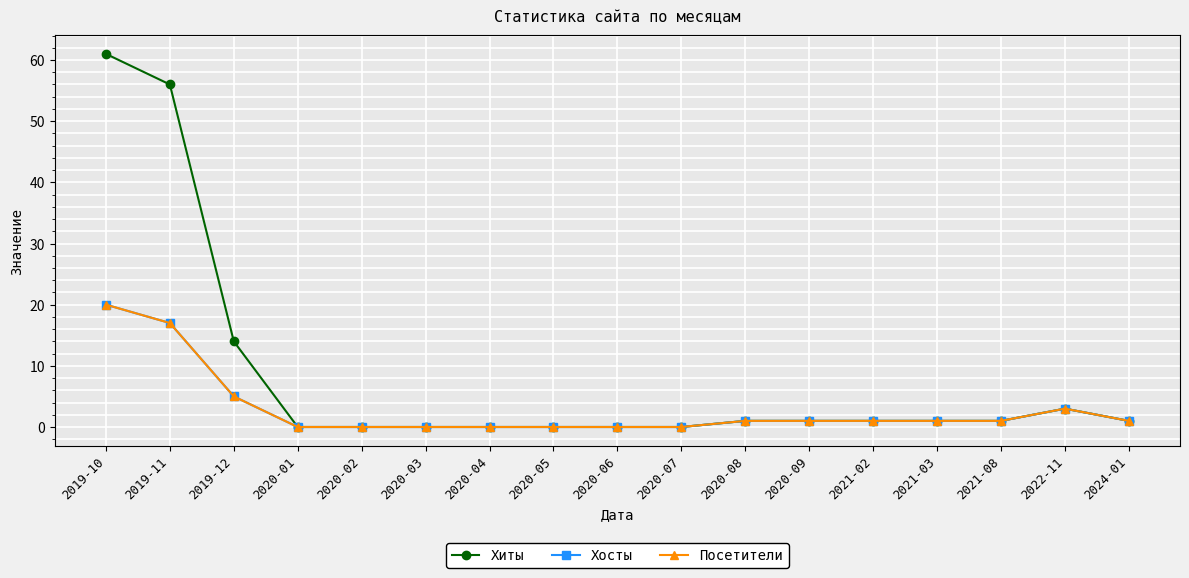

Which label corresponds to the largest value in the chart?

2019-10